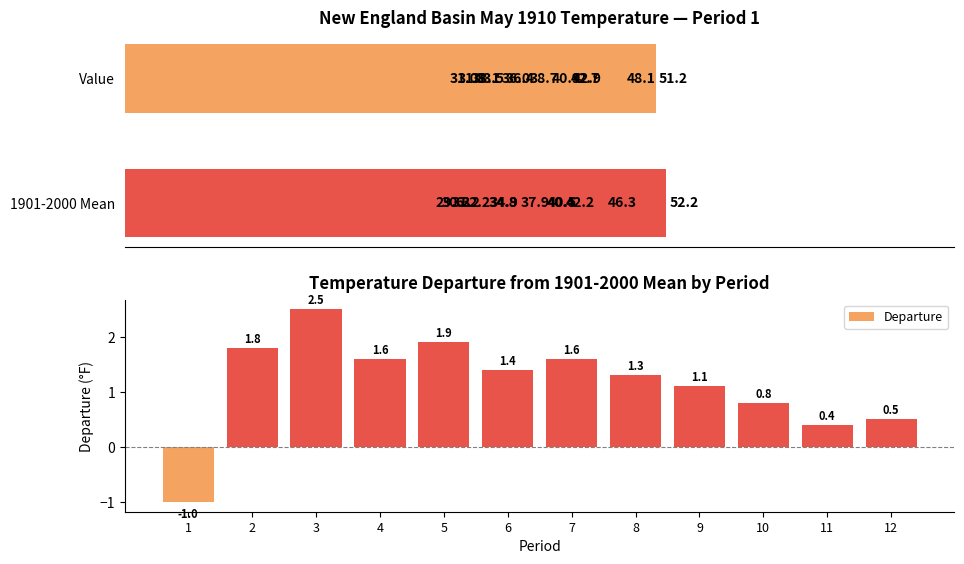

How many series are shown in this chart?

3